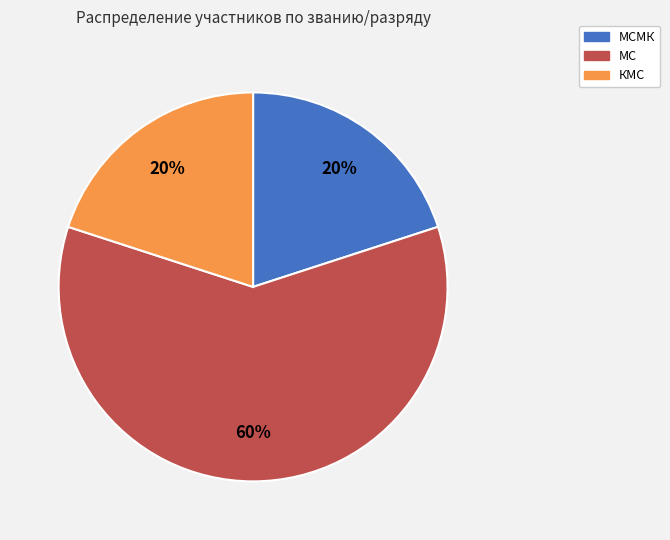

True or false: КМС accounts for 15% of the total.

False